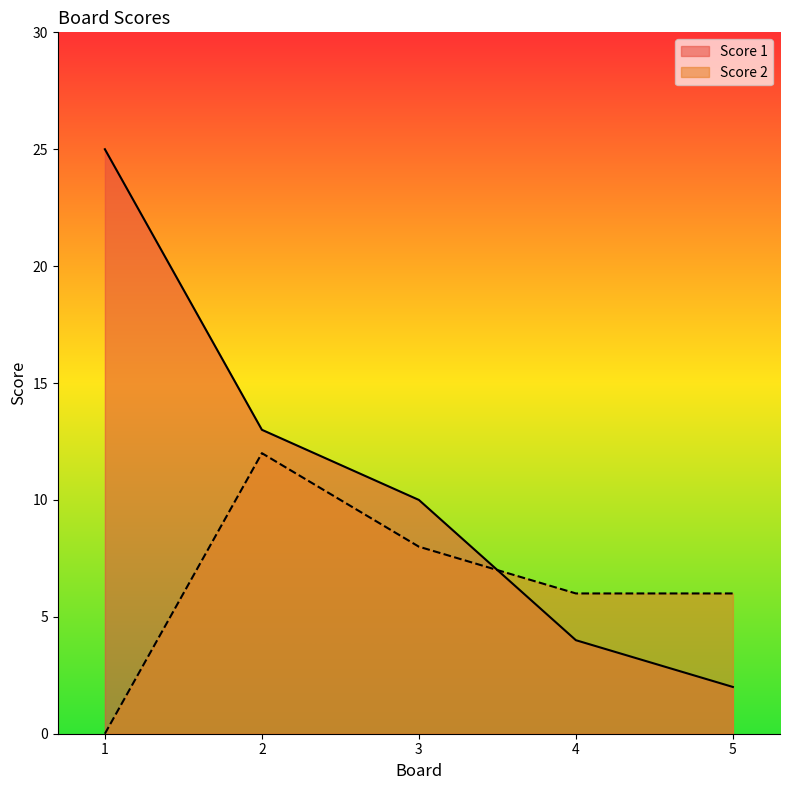

How many intersections are there between Score 2 and Score 1?

1